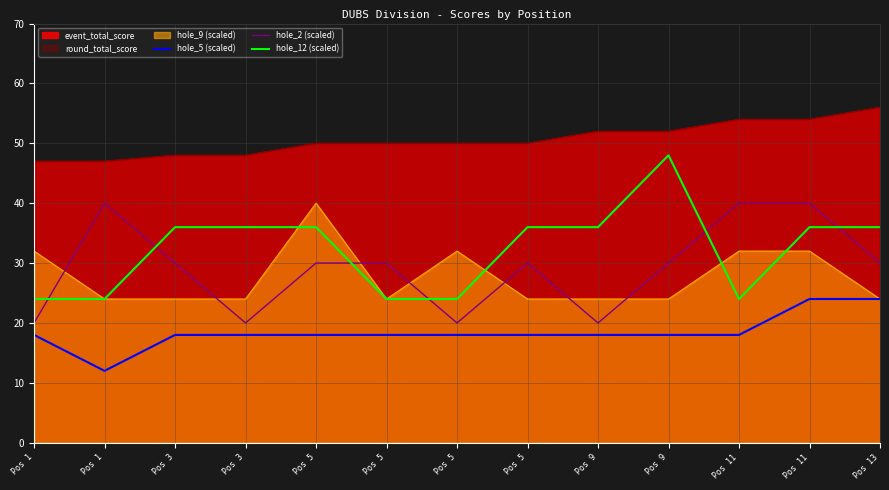

How many interior local peaks does the hole_12 (scaled) series have?

1